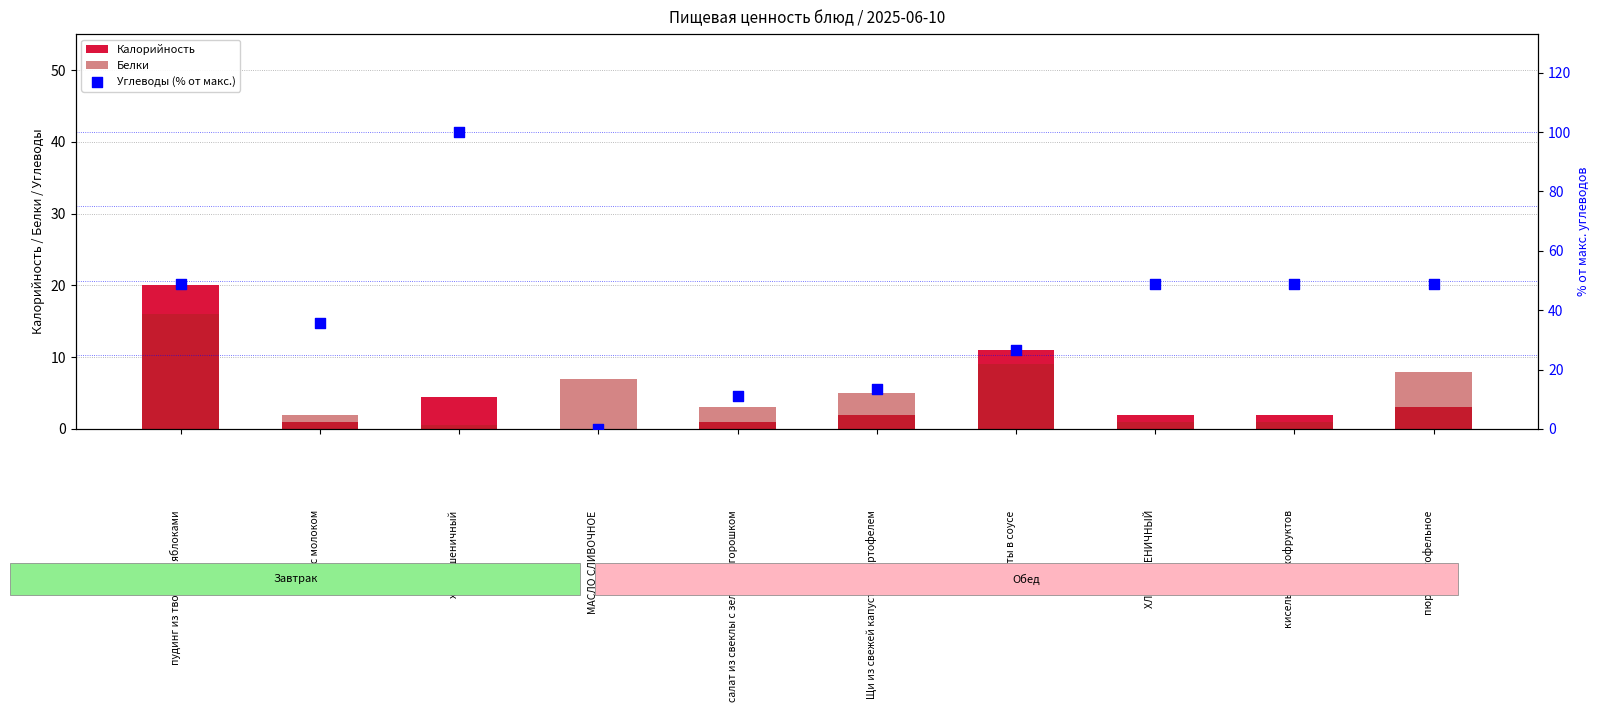

Which series reaches the maximum Y coordinate?

Углеводы (% от макс.)